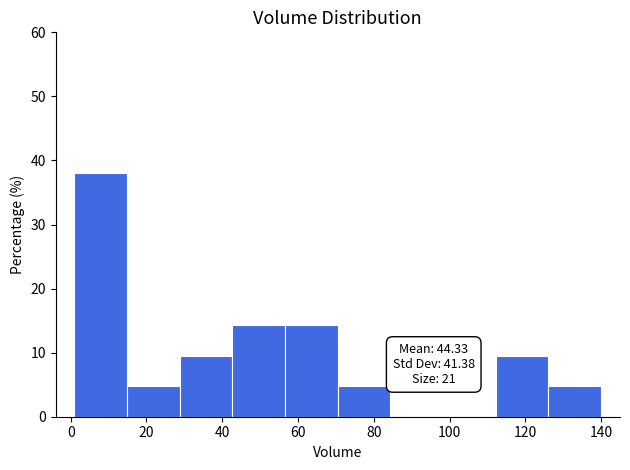

Over which range of the x-axis is the bar tallest?

2 to 14